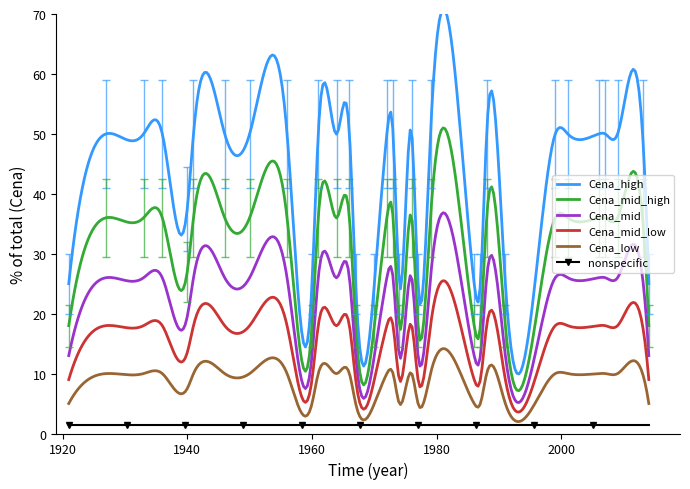

Rank the categories by value from highest to lowest.

1927, 1933, 1936, 1941, 1946, 1950, 1956, 1961, 1964, 1966, 1972, 1973, 1976, 1979, 1988, 1999, 2001, 2006, 2007, 2009, 2013, 1940, 1921, 1960, 1967, 1970, 1974, 1977, 1986, 1987, 1991, 2014